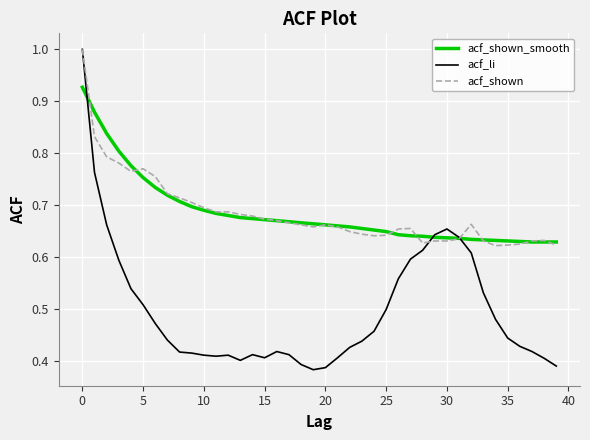

Count the number of categories in the chart.

40